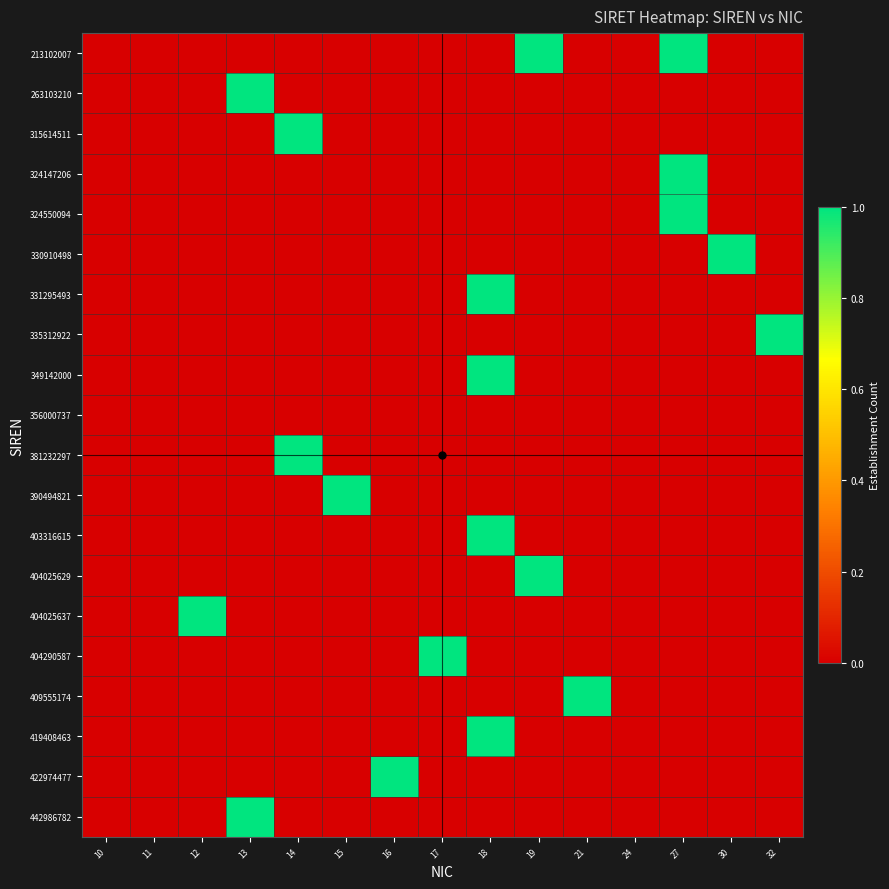

How many distinct data groups are displayed?

20